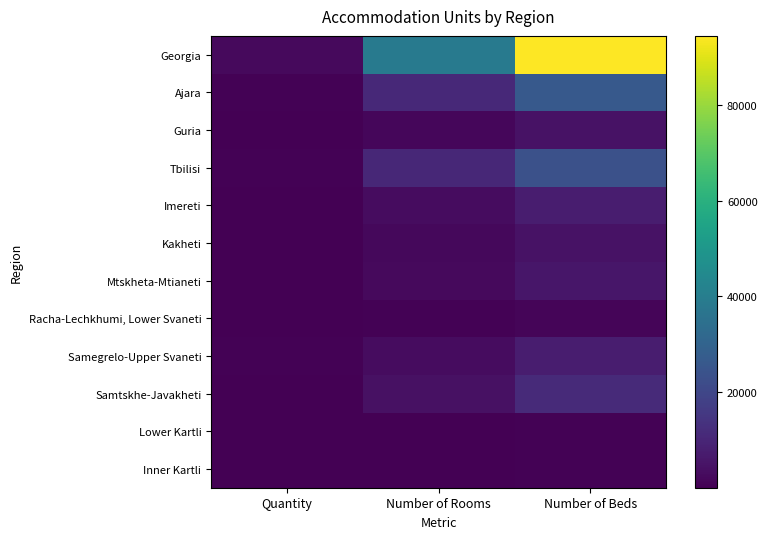

Rank the series by their maximum value, from lowest to highest.

Lower Kartli, Inner Kartli, Racha-Lechkhumi, Lower Svaneti, Kakheti, Guria, Mtskheta-Mtianeti, Samegrelo-Upper Svaneti, Imereti, Samtskhe-Javakheti, Tbilisi, Ajara, Georgia